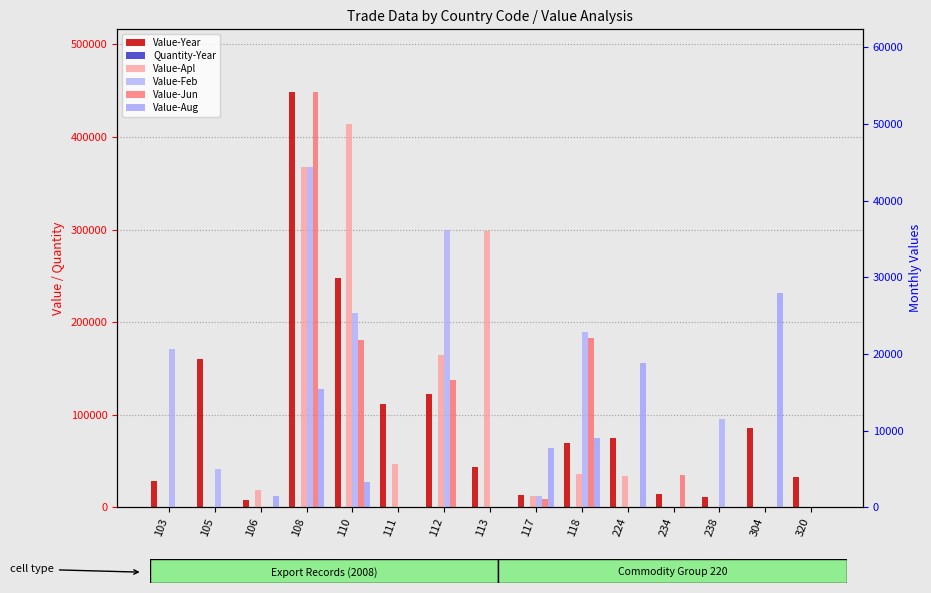

Which series has the widest spread of values?

Value-Year